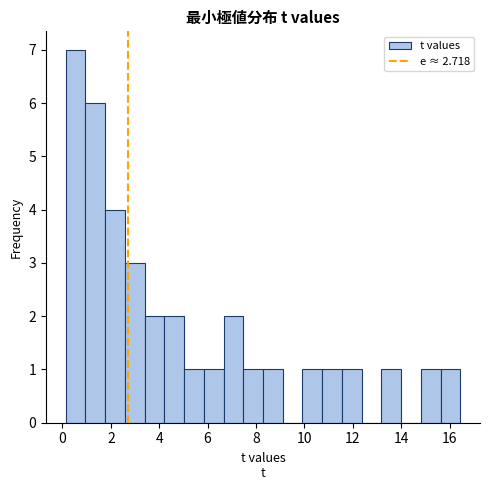

Reading left to right, list every bar in this chart as the range it spans on the x-axis followed by its height. Neither the bar edges nor the heights are printed on the chart, so give them approximately, as read against the axes.

0.2 to 1.0: 7
1.0 to 1.8: 6
1.8 to 2.6: 4
2.6 to 3.4: 3
3.4 to 4.2: 2
4.2 to 5.0: 2
5.0 to 5.8: 1
5.8 to 6.6: 1
6.6 to 7.4: 2
7.4 to 8.2: 1
8.2 to 9.2: 1
9.2 to 10.0: 0
10.0 to 10.8: 1
10.8 to 11.6: 1
11.6 to 12.4: 1
12.4 to 13.2: 0
13.2 to 14.0: 1
14.0 to 14.8: 0
14.8 to 15.6: 1
15.6 to 16.4: 1